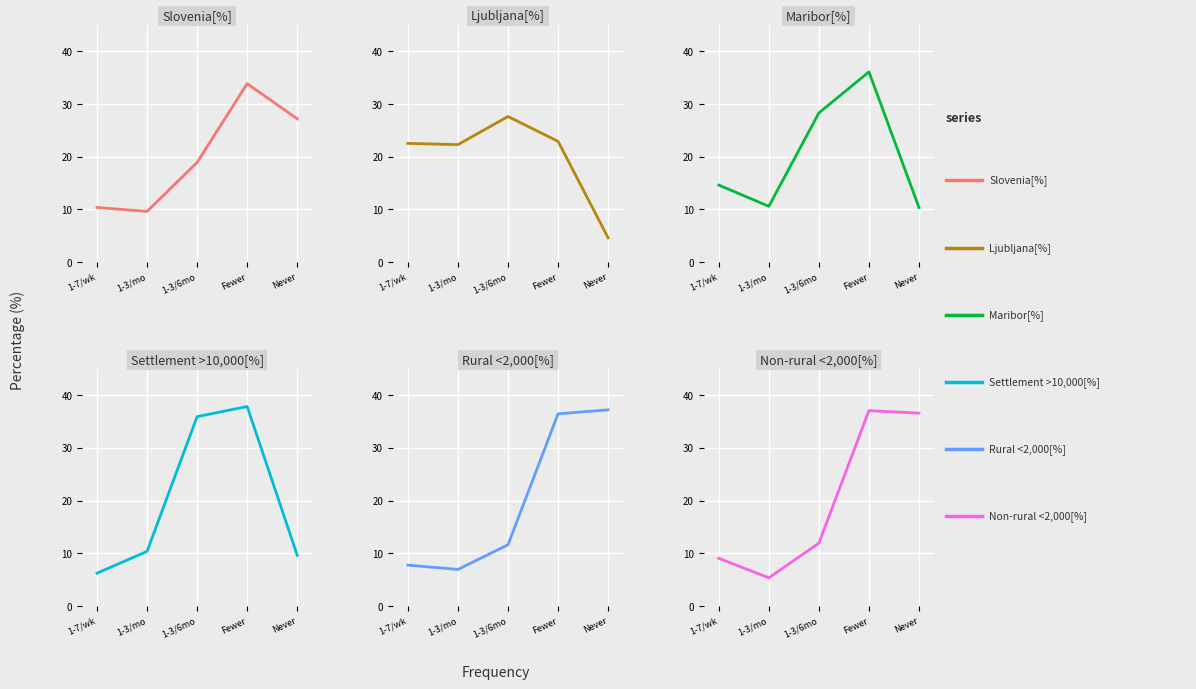

Reading left to right, transcribe all the data shown in this chart.

Slovenia[%]: 10.4	9.6	18.9	33.9	27.2
Ljubljana[%]: 22.5	22.3	27.6	22.9	4.6
Maribor[%]: 14.6	10.6	28.3	36.1	10.4
Settlement >10,000[%]: 6.2	10.4	35.9	37.9	9.6
Rural <2,000[%]: 7.8	6.9	11.6	36.5	37.2
Non-rural <2,000[%]: 9.1	5.3	11.9	37.1	36.6